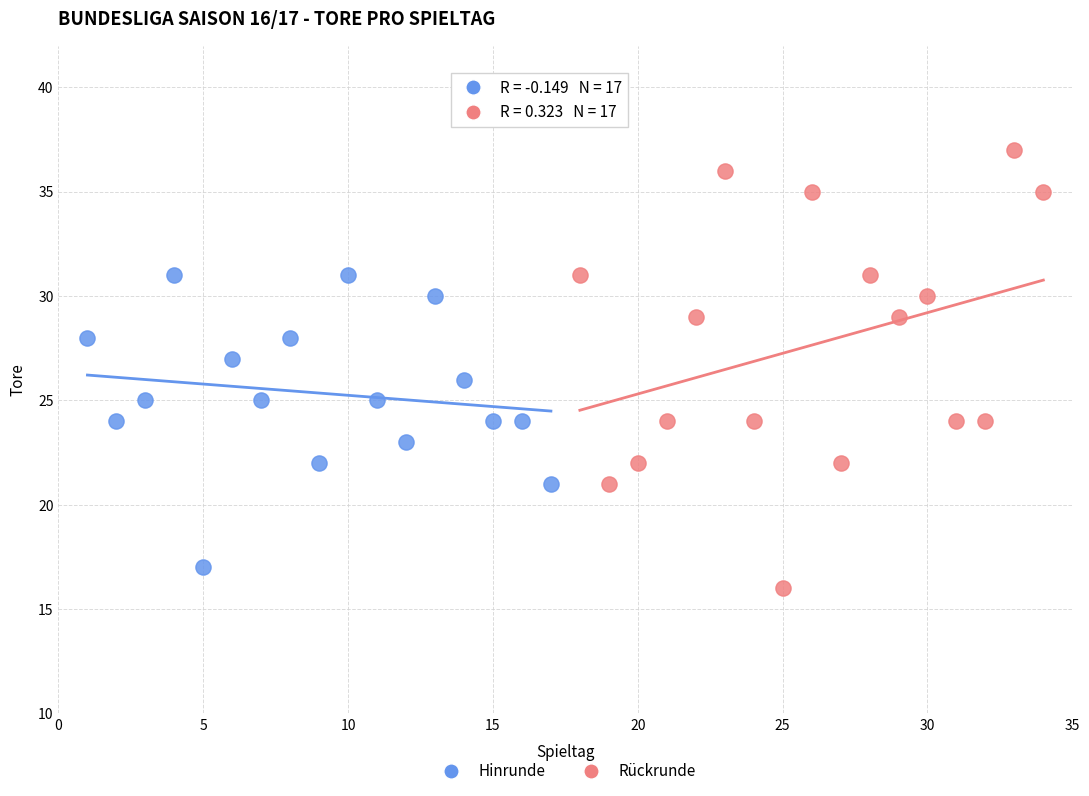

What are all the series names shown in the legend?

Hinrunde, Rückrunde